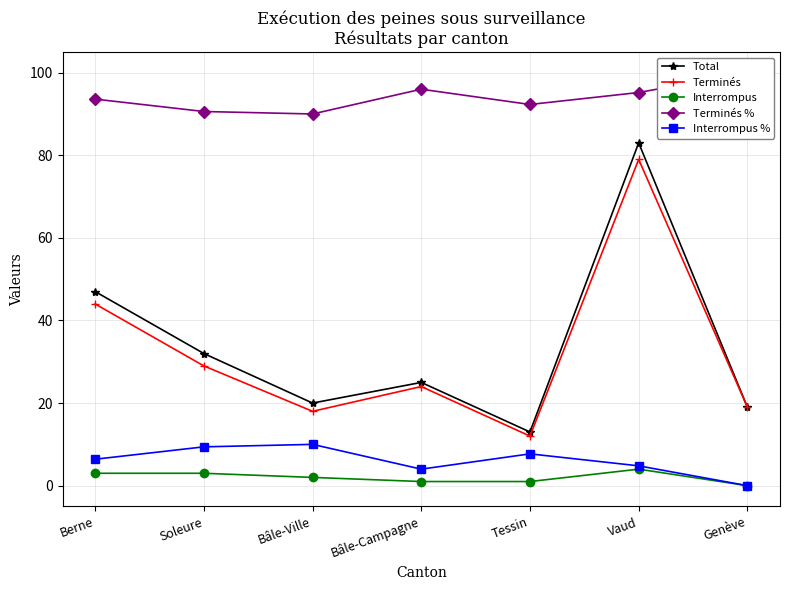

Reading left to right, what are all the values shown in this chart?

Total: Berne=47.0	Soleure=32.0	Bâle-Ville=20.0	Bâle-Campagne=25.0	Tessin=13.0	Vaud=83.0	Genève=19.0
Terminés: Berne=44.0	Soleure=29.0	Bâle-Ville=18.0	Bâle-Campagne=24.0	Tessin=12.0	Vaud=79.0	Genève=19.0
Interrompus: Berne=3.0	Soleure=3.0	Bâle-Ville=2.0	Bâle-Campagne=1.0	Tessin=1.0	Vaud=4.0	Genève=0.0
Terminés %: Berne=93.6	Soleure=90.6	Bâle-Ville=90.0	Bâle-Campagne=96.0	Tessin=92.3	Vaud=95.2	Genève=100.0
Interrompus %: Berne=6.4	Soleure=9.4	Bâle-Ville=10.0	Bâle-Campagne=4.0	Tessin=7.7	Vaud=4.8	Genève=0.0